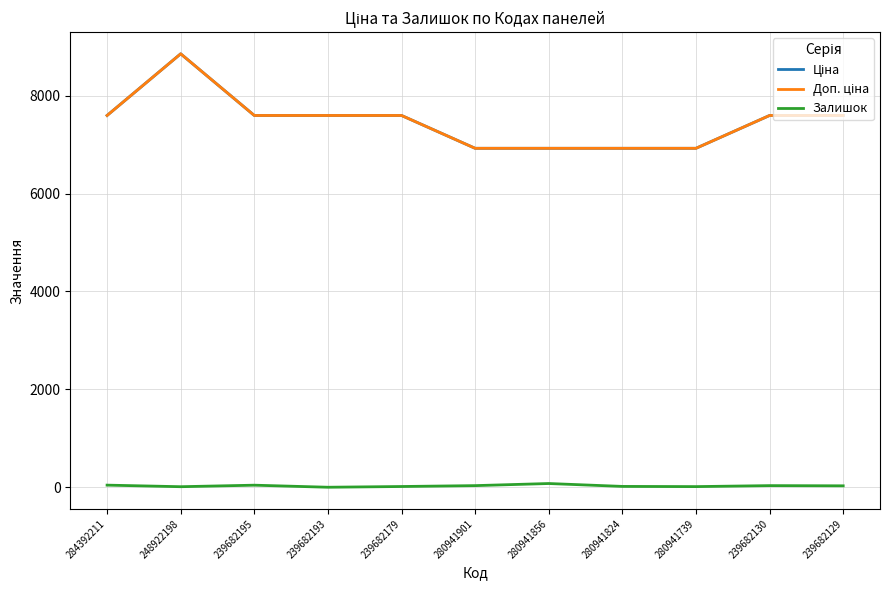

What is the value of the Ціна point at the 5th from the left?

7596.5